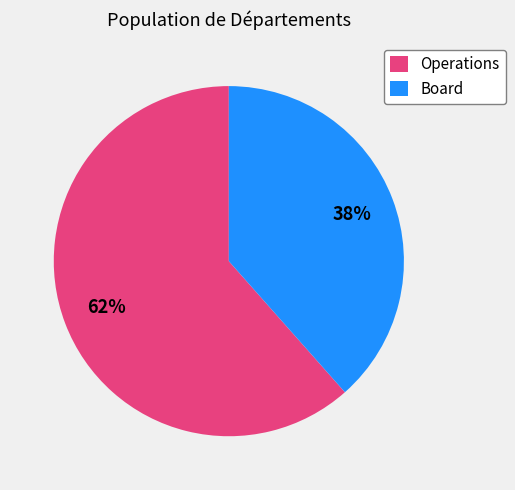

To the nearest percent, what is the average slice percentage?

50%